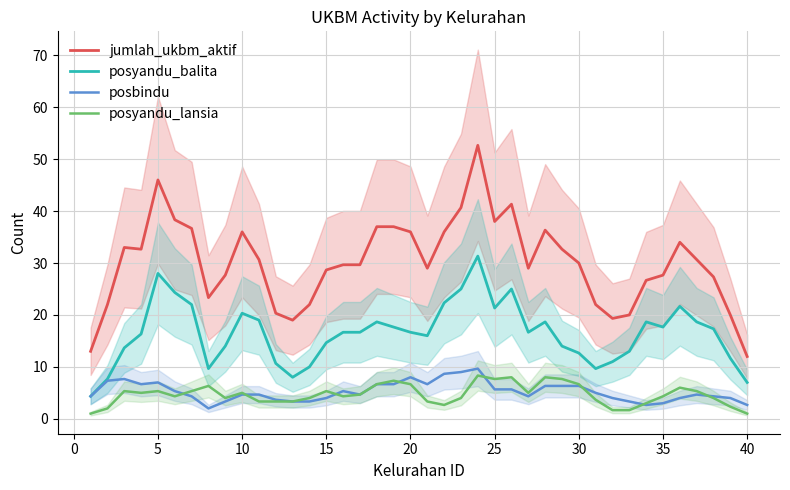

What is the difference between the highest and lowest values at 34?

24.7